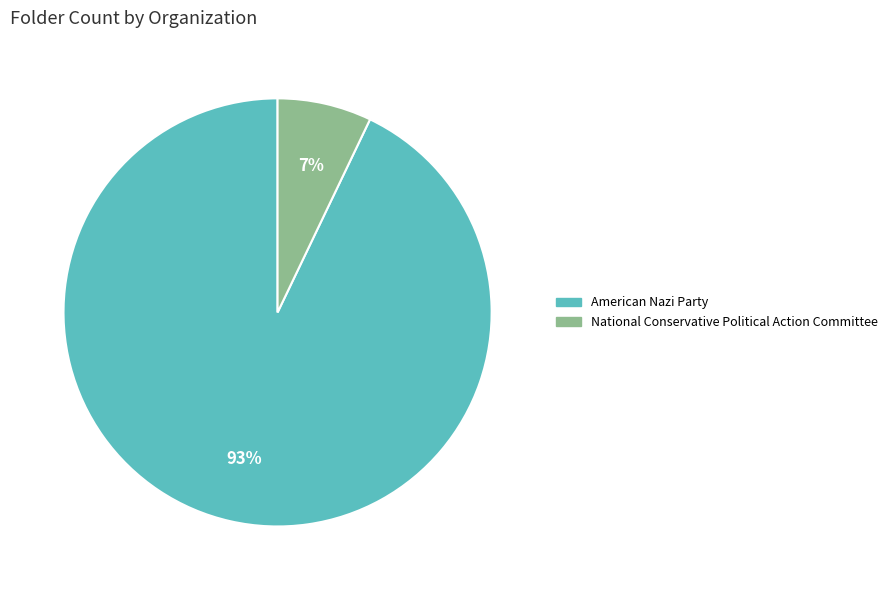

Do American Nazi Party and National Conservative Political Action Committee together represent more than half of the pie?

Yes